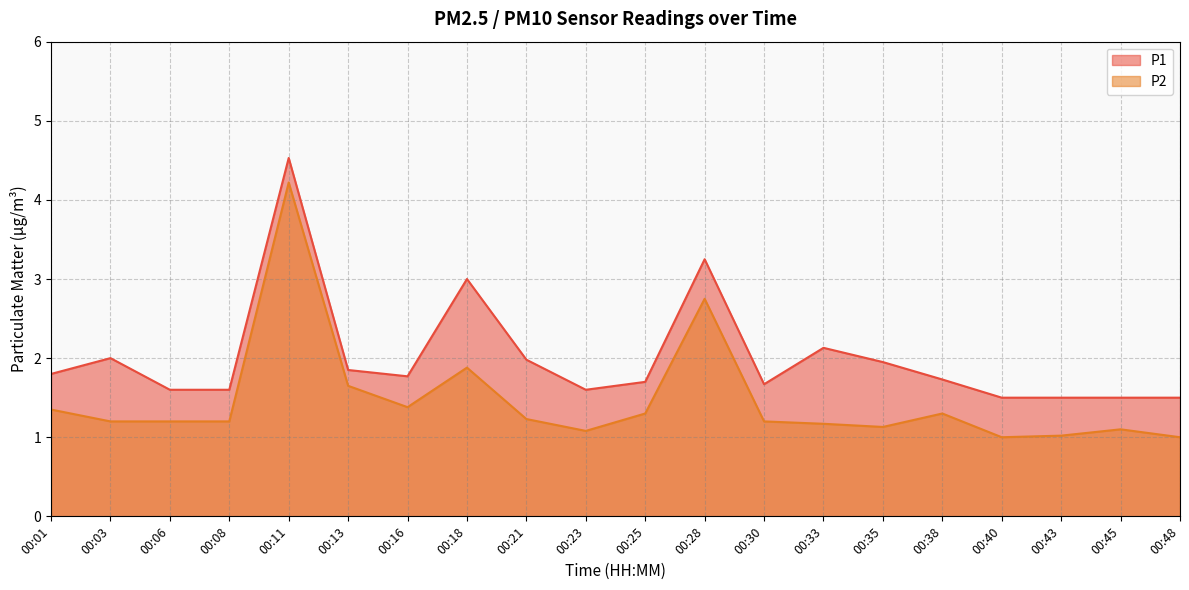

What is the total value across all series at 00:30?

2.9